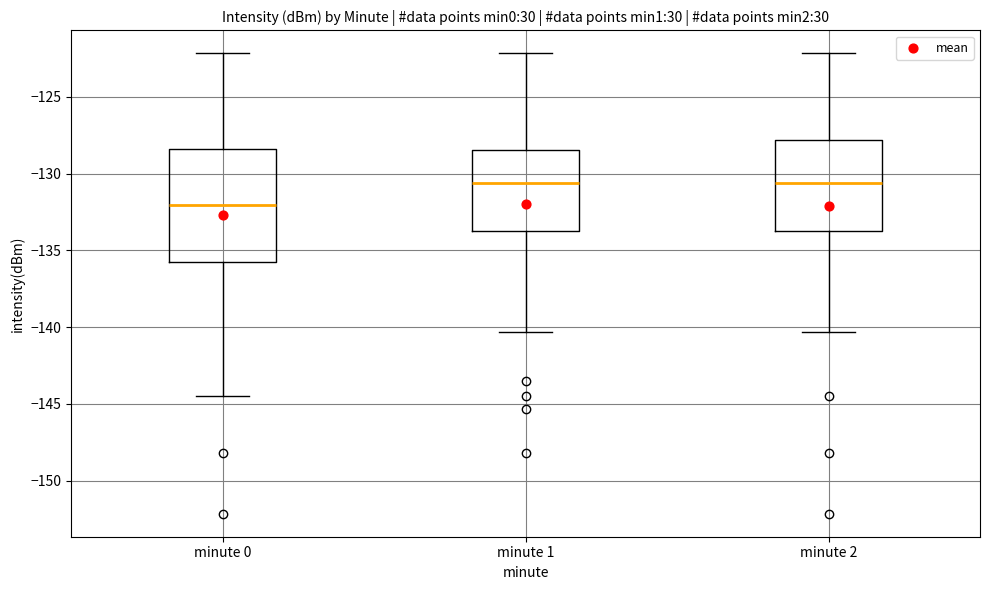

Where does the lower whisker of the box for minute 1 end on the y-axis? The values are not printed on the chart, so give them approximately, as read against the axis.

-140.5